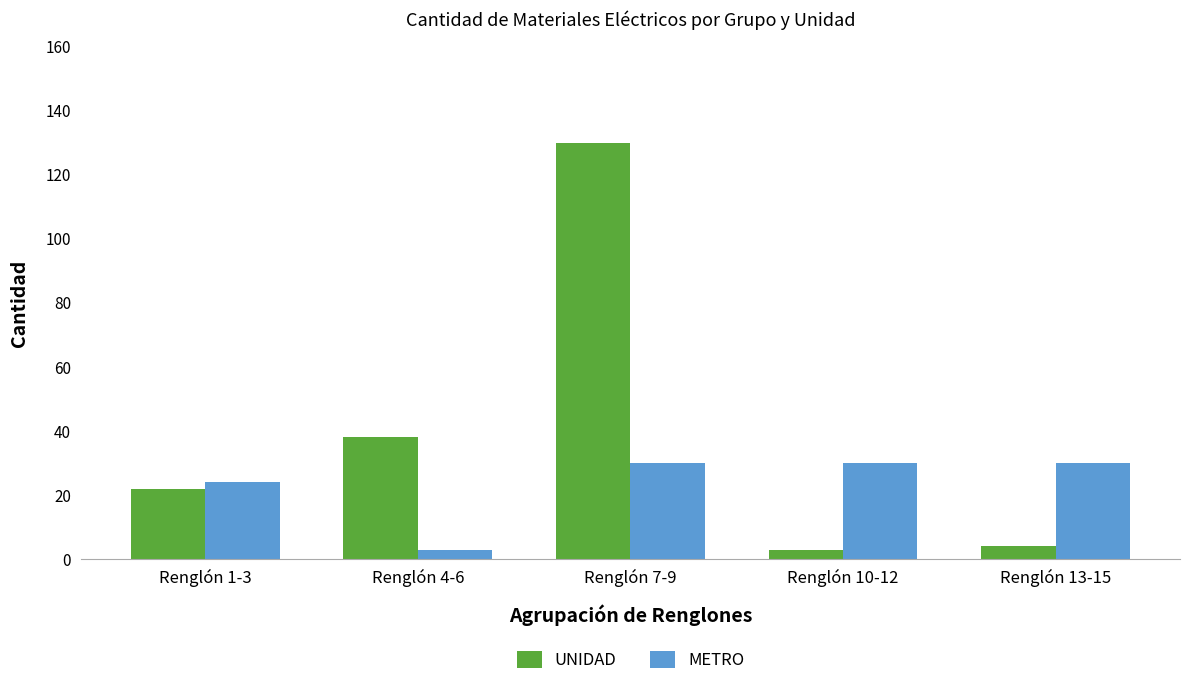

Reading left to right, extract all data points from this chart.

UNIDAD: 22	38	130	3	4
METRO: 24	3	30	30	30